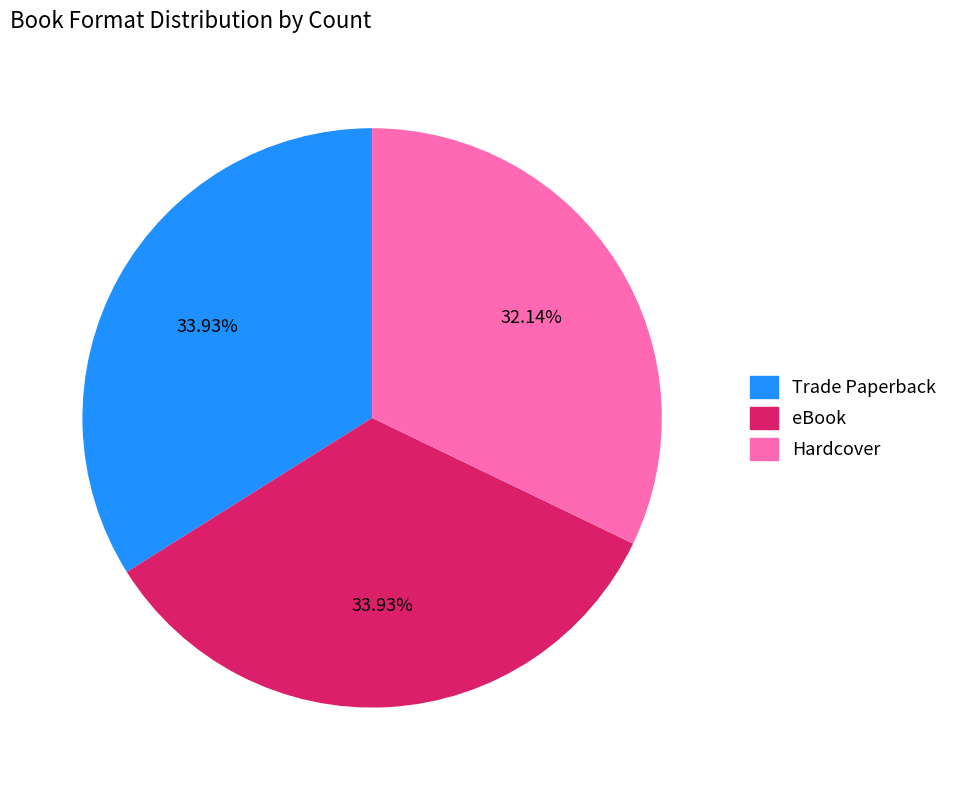

What percentage do eBook and Trade Paperback together represent?

67.9%